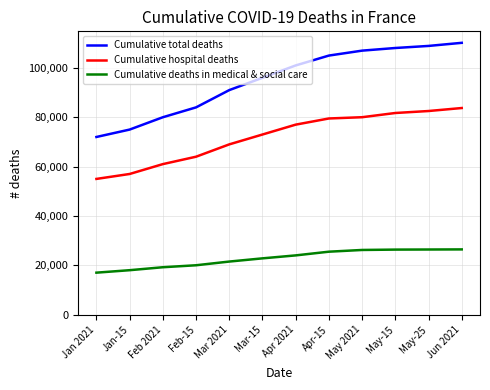

At how many categories does at least one series exceed 89997?

8